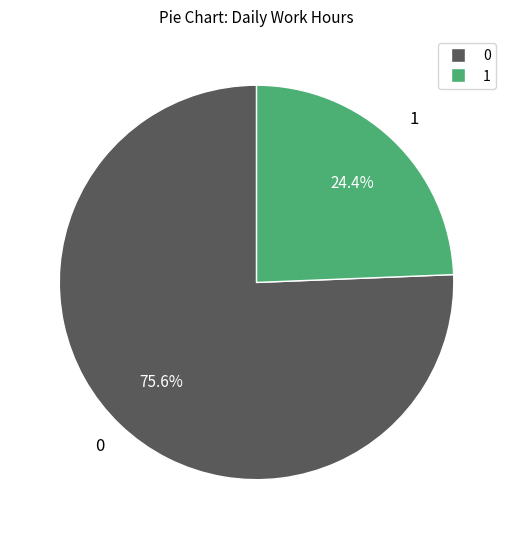

Does any single category account for the majority?

Yes